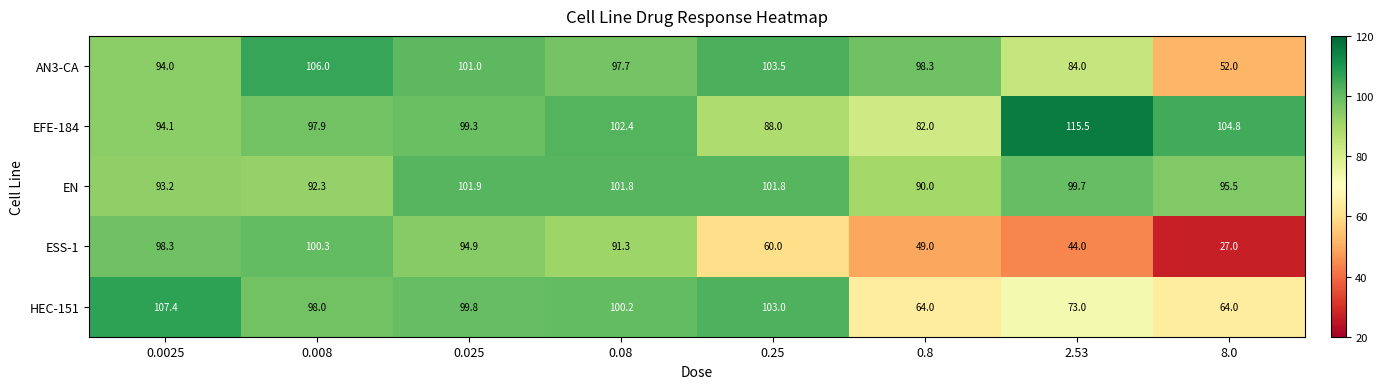

What is the difference between the AN3-CA values at 2.53 and 8.0?

32.0